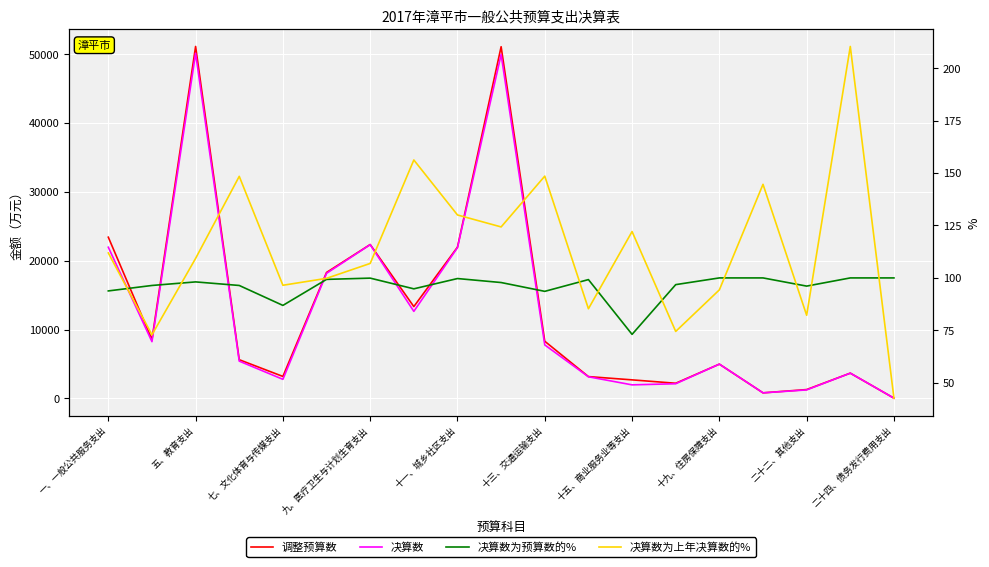

What are all the series names shown in the legend?

调整预算数, 决算数, 决算数为预算数的%, 决算数为上年决算数的%